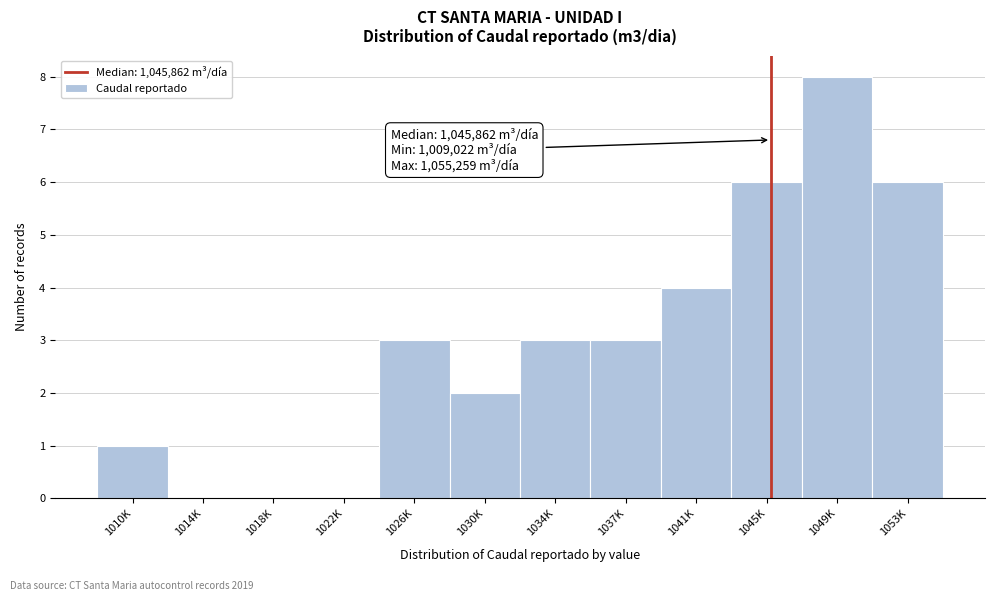

Reading right to left, extract all data points from this chart.

1053K=6	1049K=8	1045K=6	1041K=4	1037K=3	1034K=3	1030K=2	1026K=3	1022K=0	1018K=0	1014K=0	1010K=1